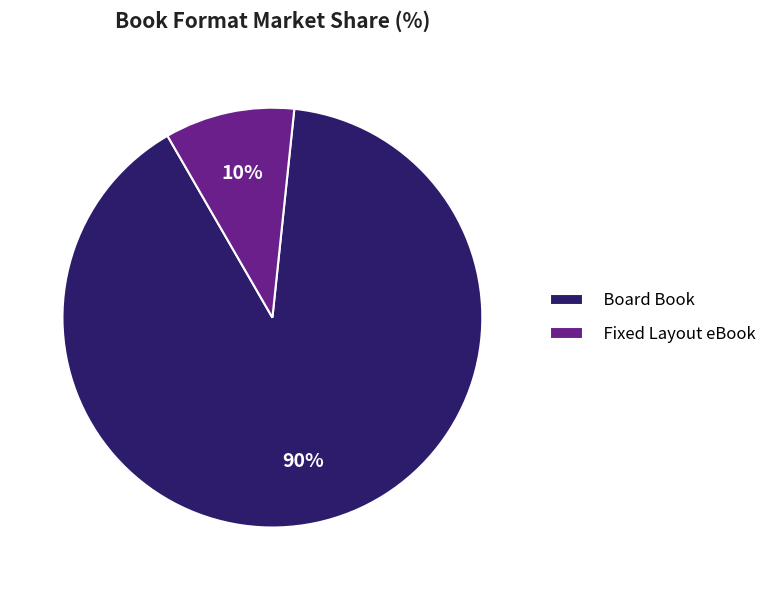

To the nearest percent, what portion does Fixed Layout eBook represent?

10%